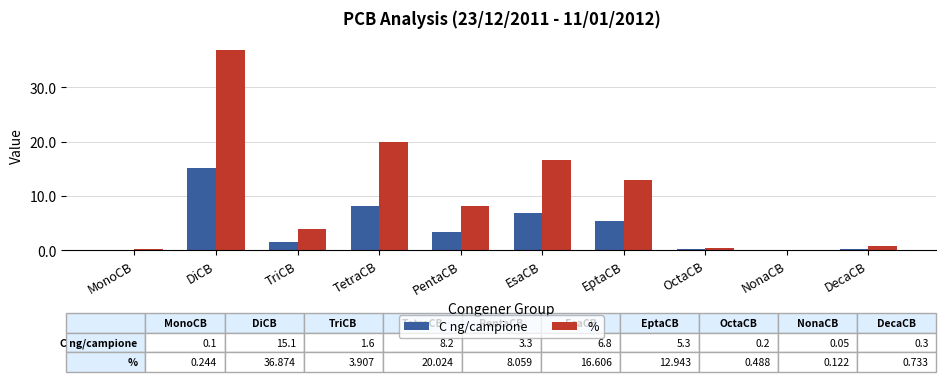

At which label does % reach its peak?

DiCB